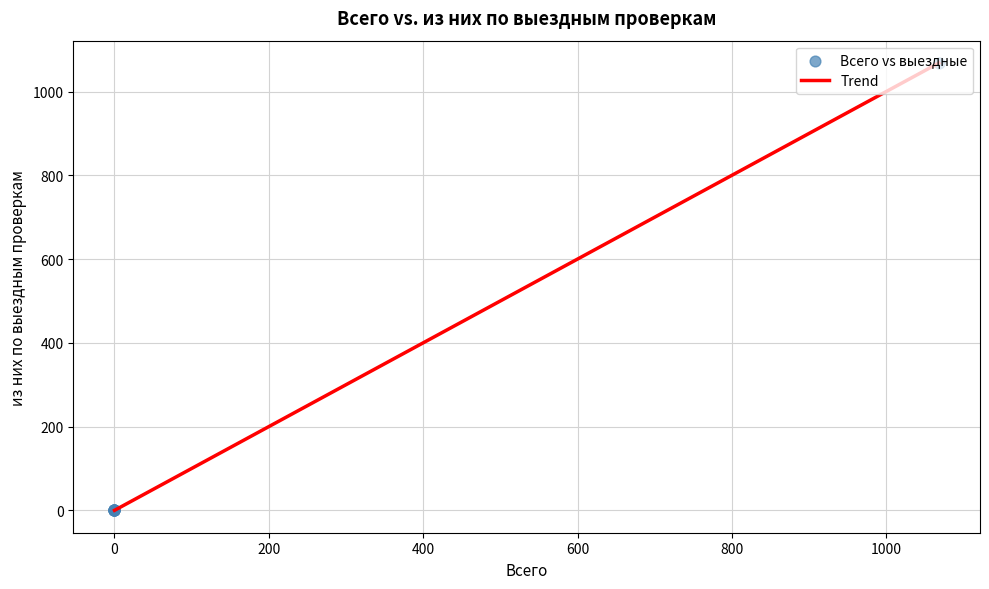

What is the difference between the maximum and minimum values?

1068.0